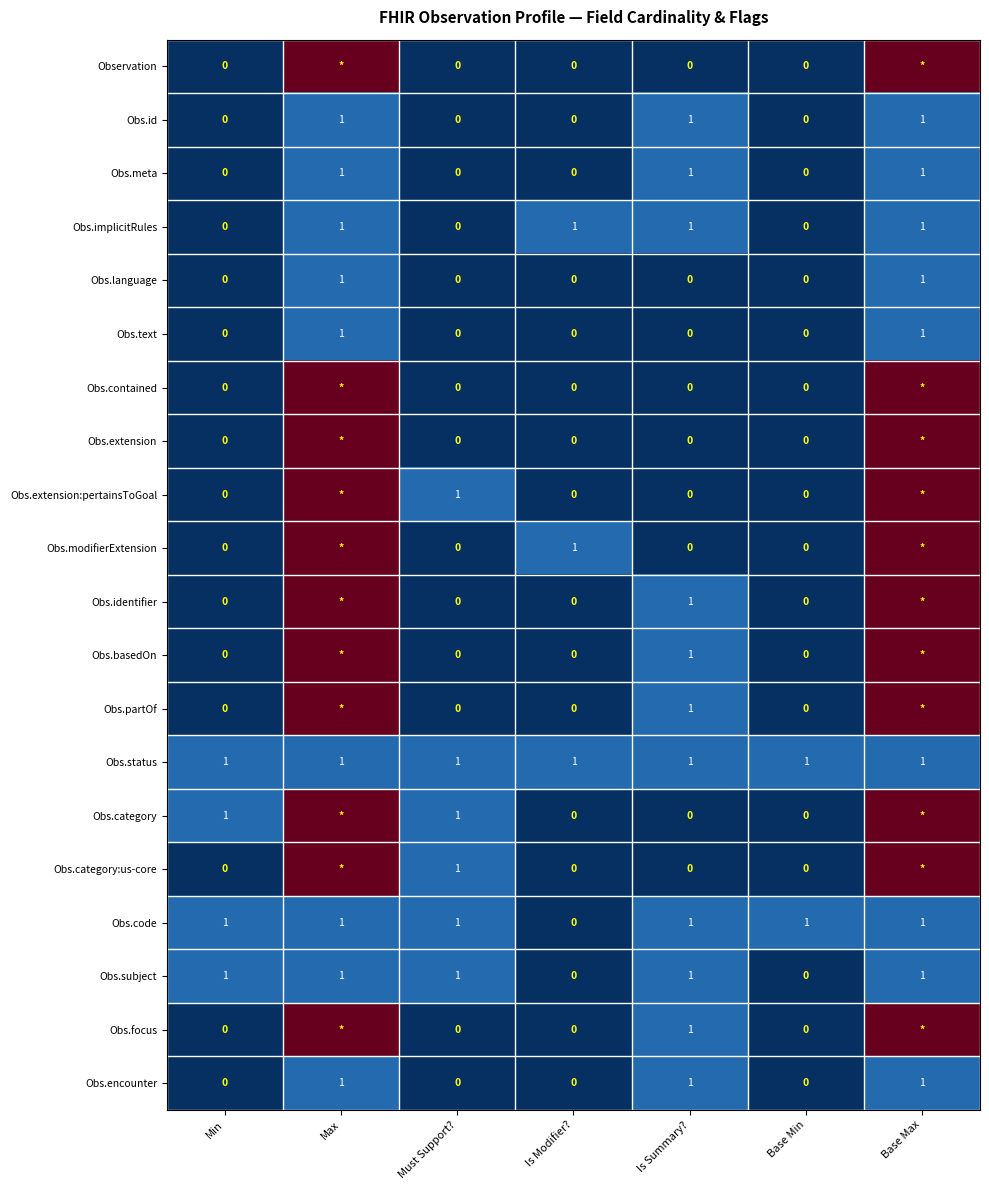

Count the Obs.id values in the range 0 to 1.

7